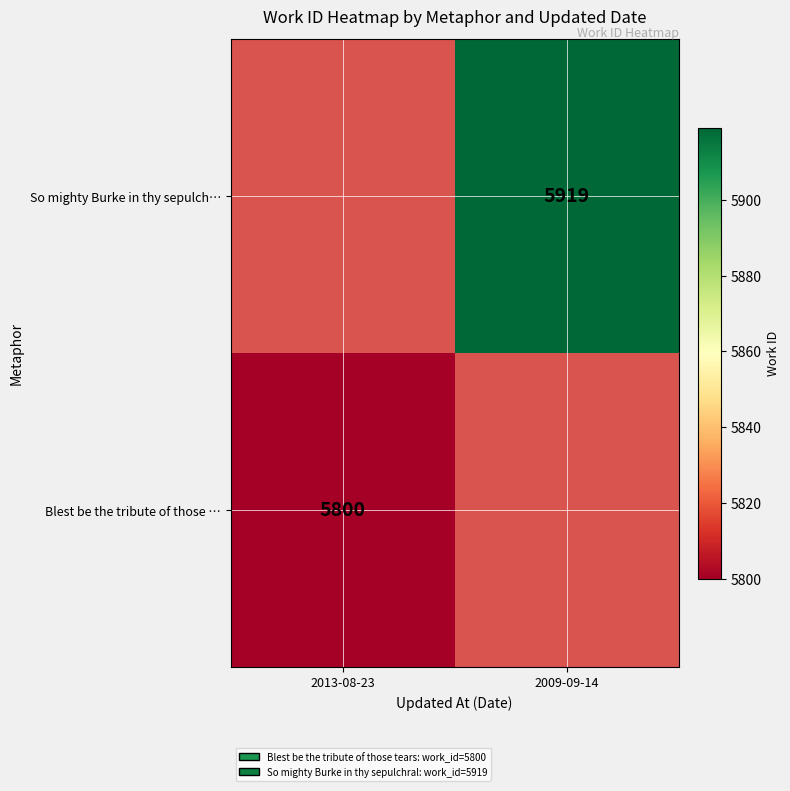

The value of So mighty Burke in thy sepulch… at 2009-09-14 is 5919. True or false?

True